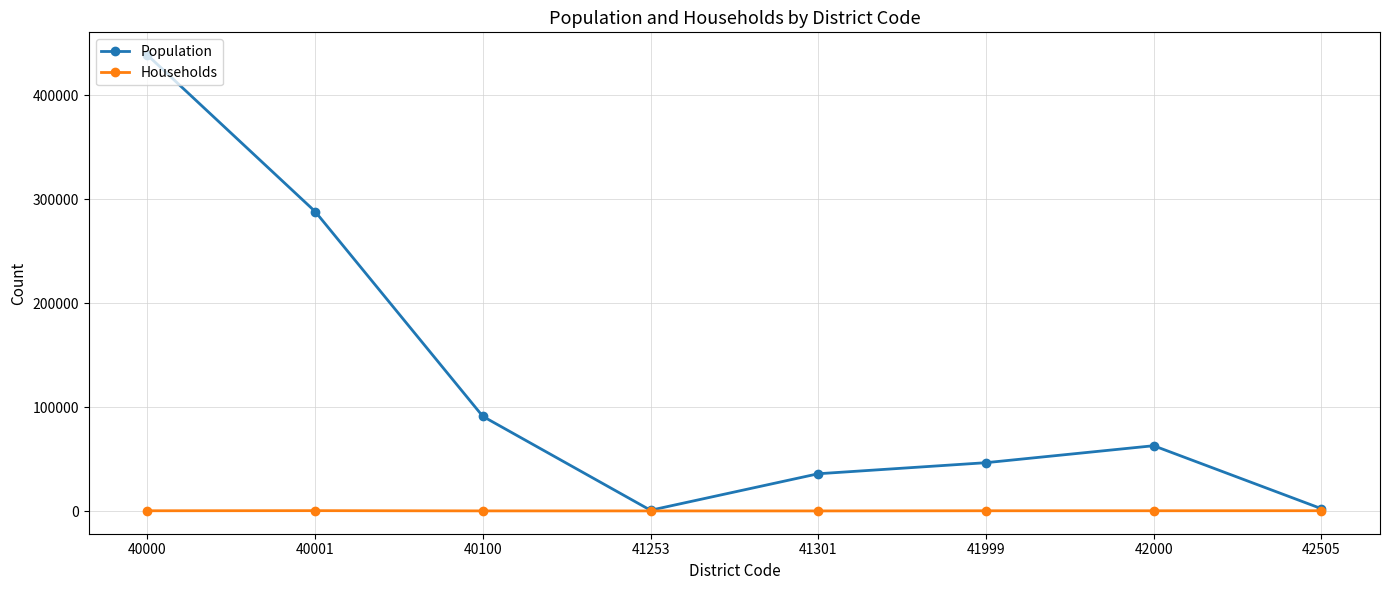

What is the difference between the second highest and minimum values in the Households series?

211